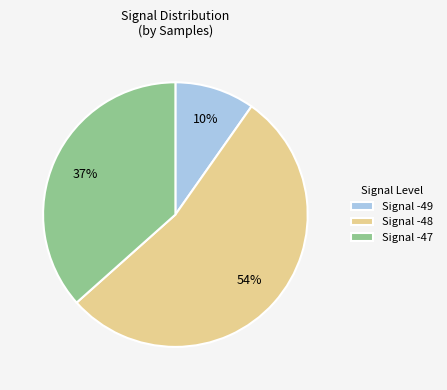

To the nearest percent, what percentage of the pie is Signal -47?

37%